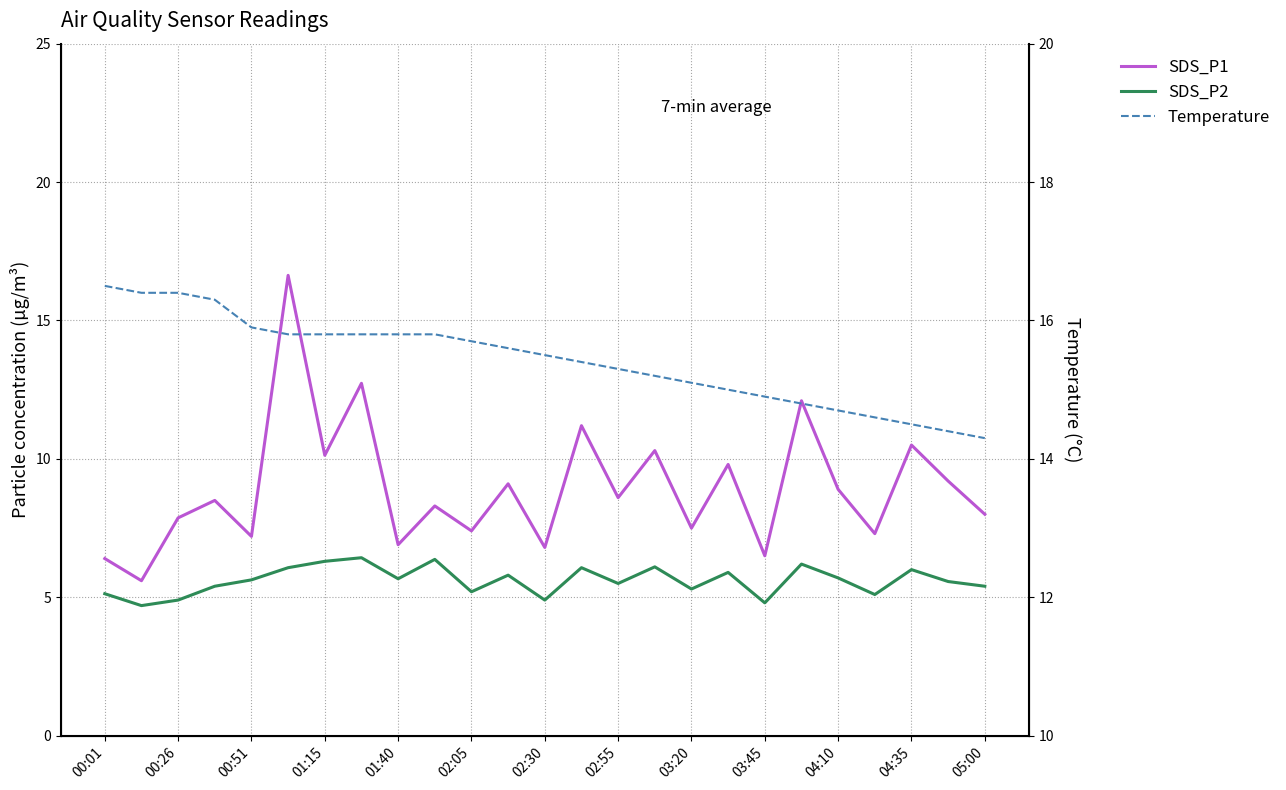

What position from the left is 00:51?

5